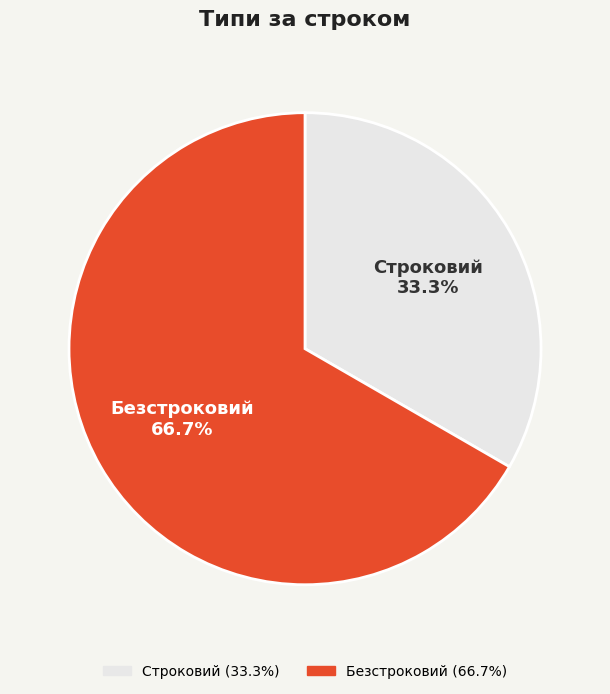

Combined, what portion of the pie is Строковий and Безстроковий?

100.0%